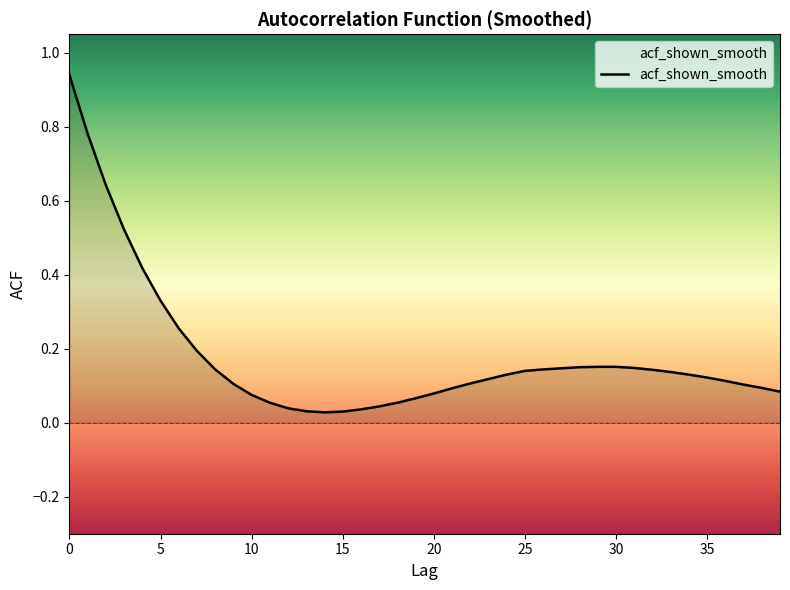

True or false: there are more than 1 points higher than both neighbors.

False